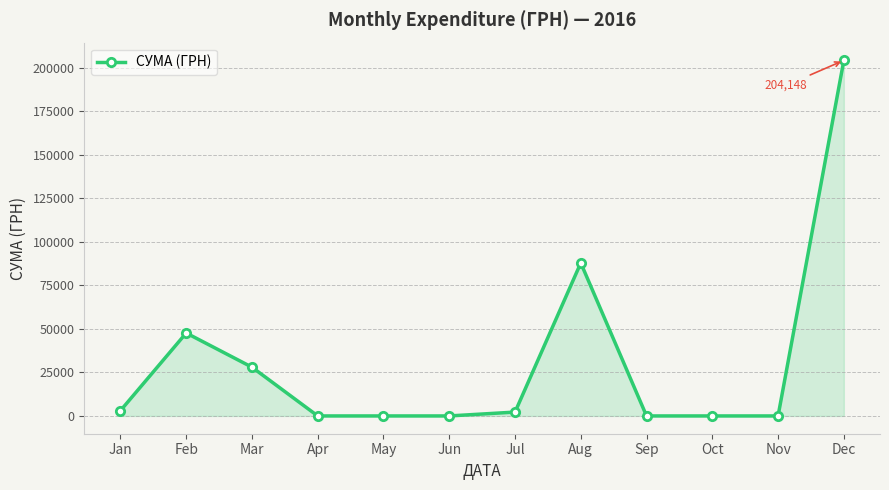

What is the difference between the second highest and second lowest values?

87847.6